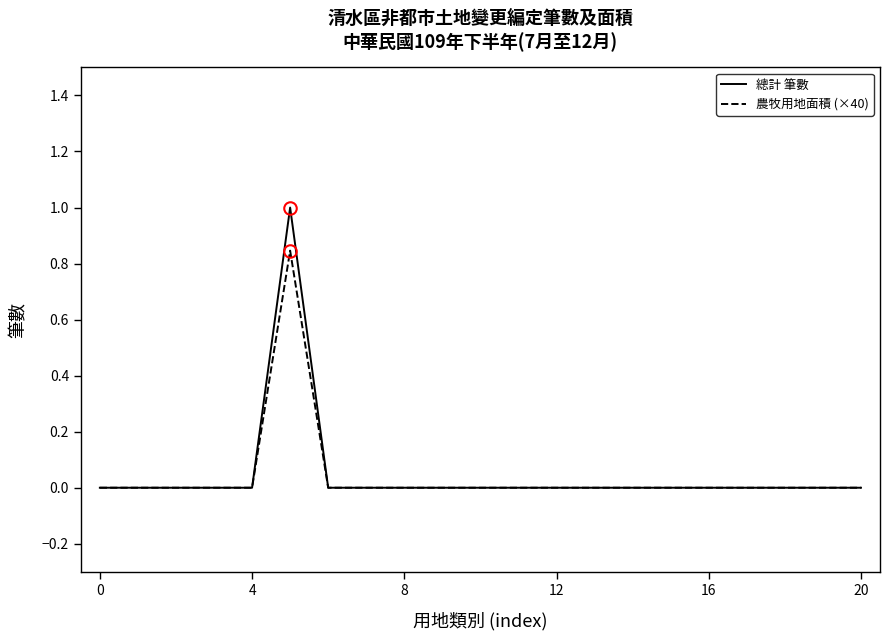

What is the greatest value displayed?

1.0